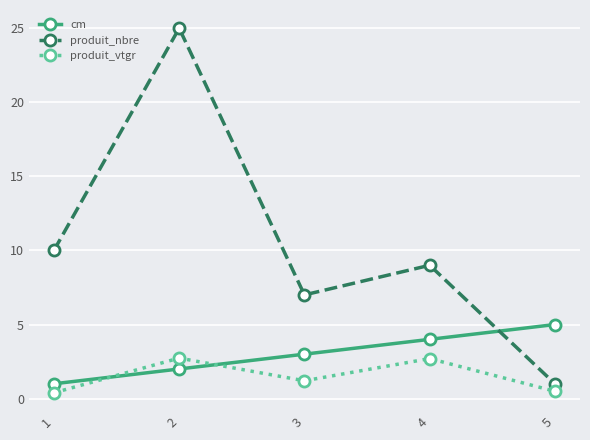

What is the average value of the produit_nbre series?

10.4